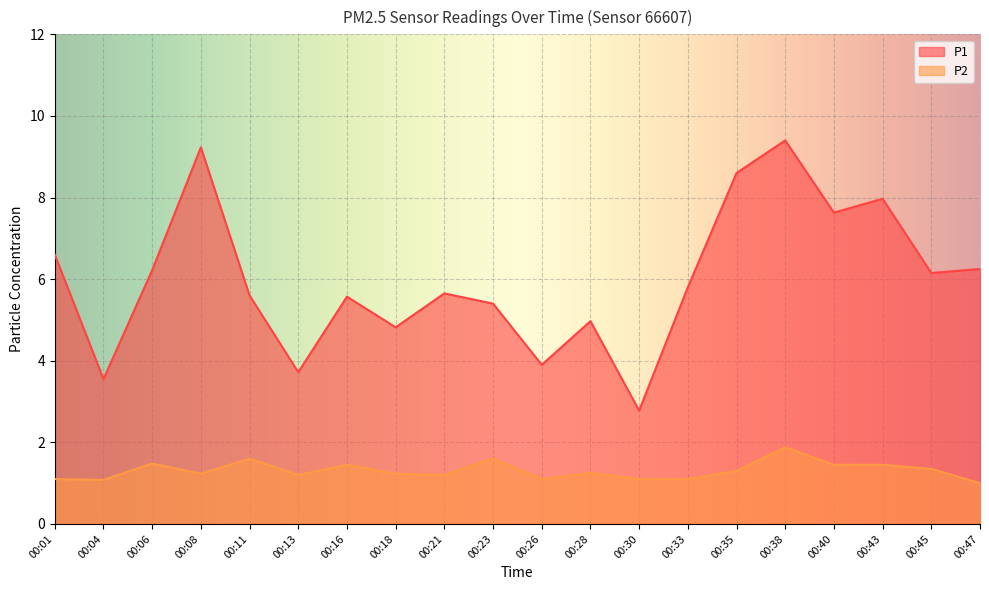

At which category is the sum across all series the highest?

00:38